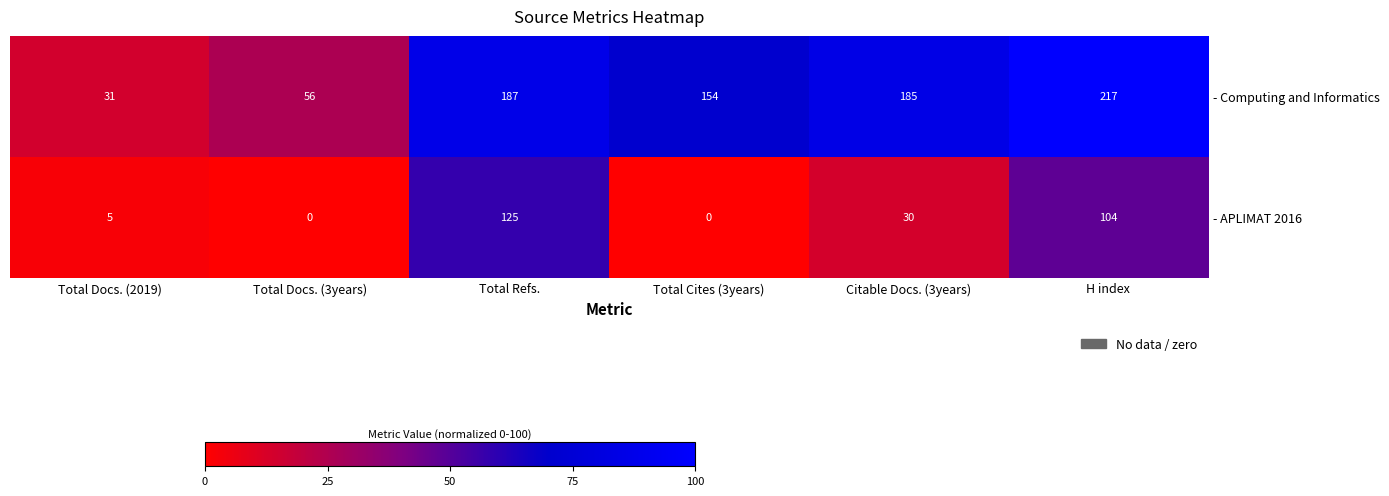

Rank the series by their maximum value, from lowest to highest.

- APLIMAT 2016, - Computing and Informatics